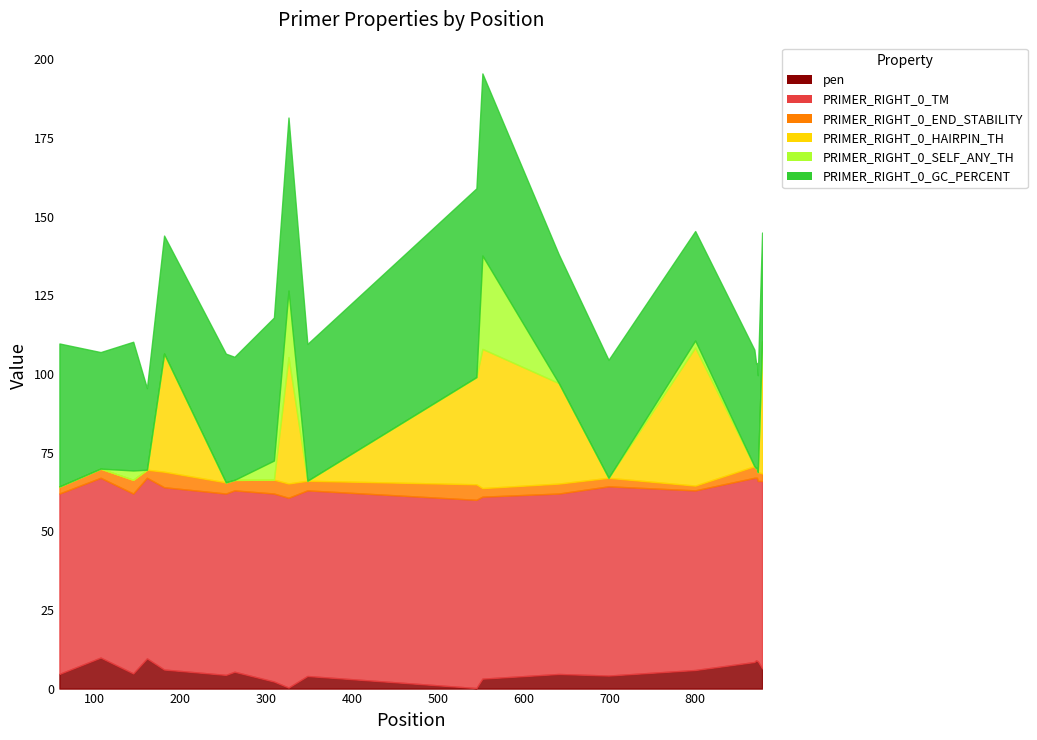

At which label is PRIMER_RIGHT_0_GC_PERCENT closest to 42?

145